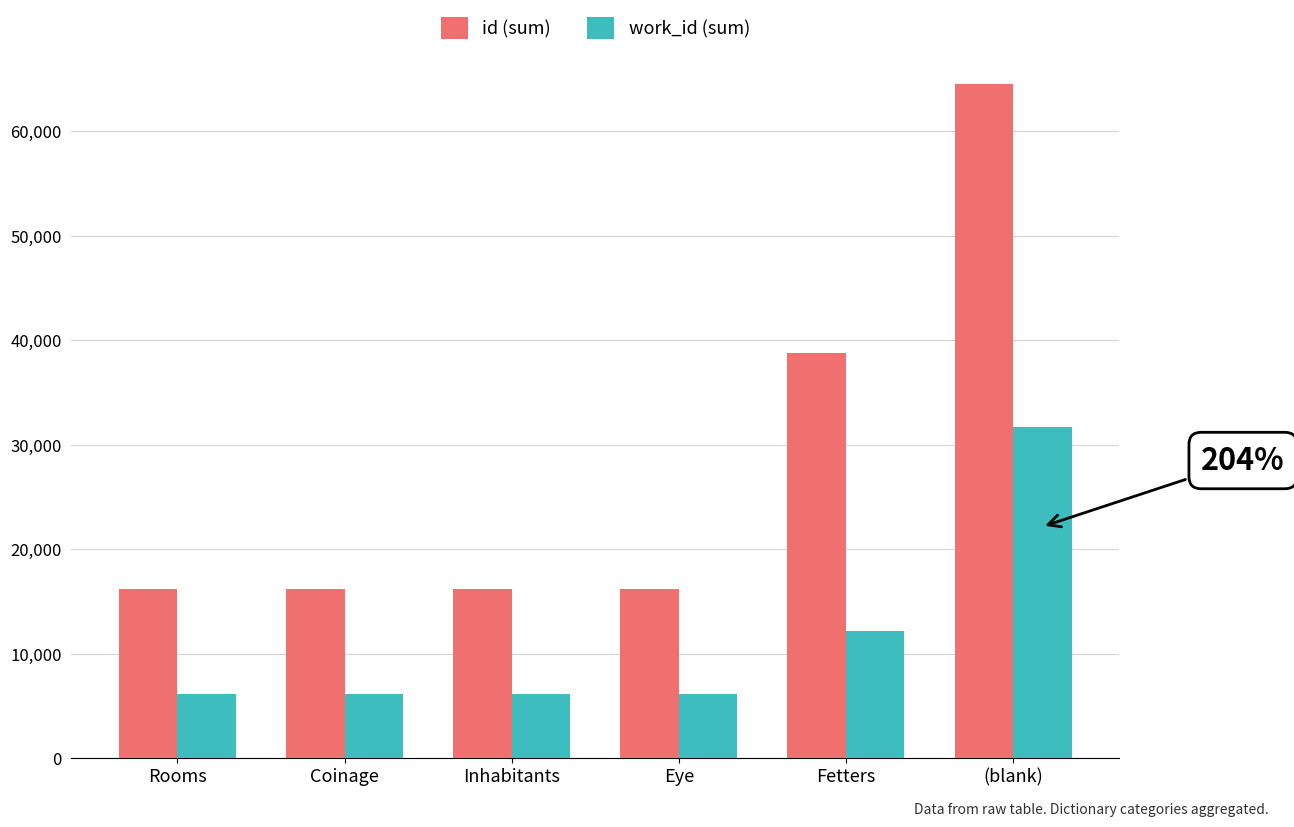

List the series in order of their peak value, highest first.

id (sum), work_id (sum)